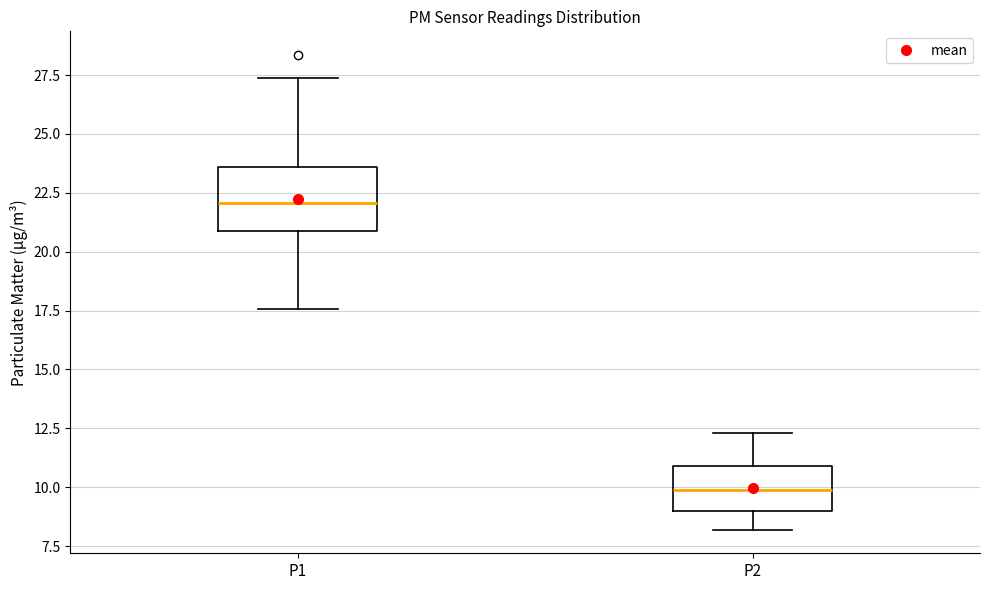

Which box is the tallest, from its lower edge to its upper edge?

P1